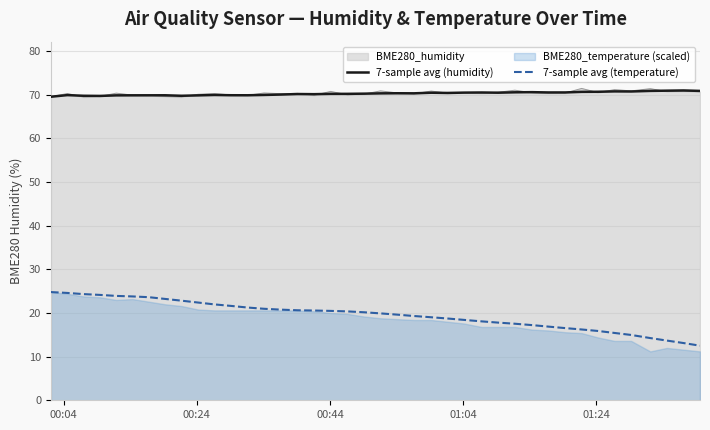

True or false: 7-sample avg (humidity) and 7-sample avg (temperature) cross at least once.

False